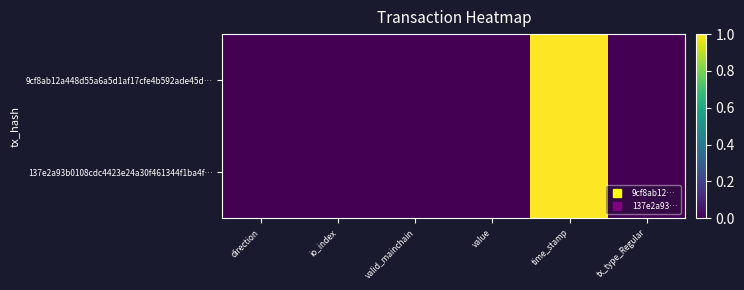

Rank the series at time_stamp from highest to lowest value.

9cf8ab12a448d55a6a5d1af17cfe4b592ade45d…, 137e2a93b0108cdc4423e24a30f461344f1ba4f…